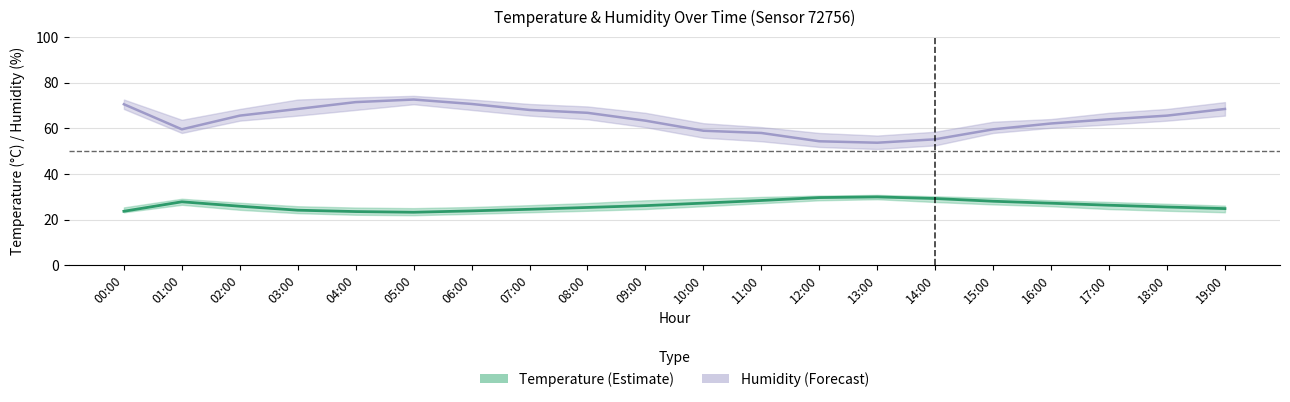

What is the lowest value of the humidity series?

53.7